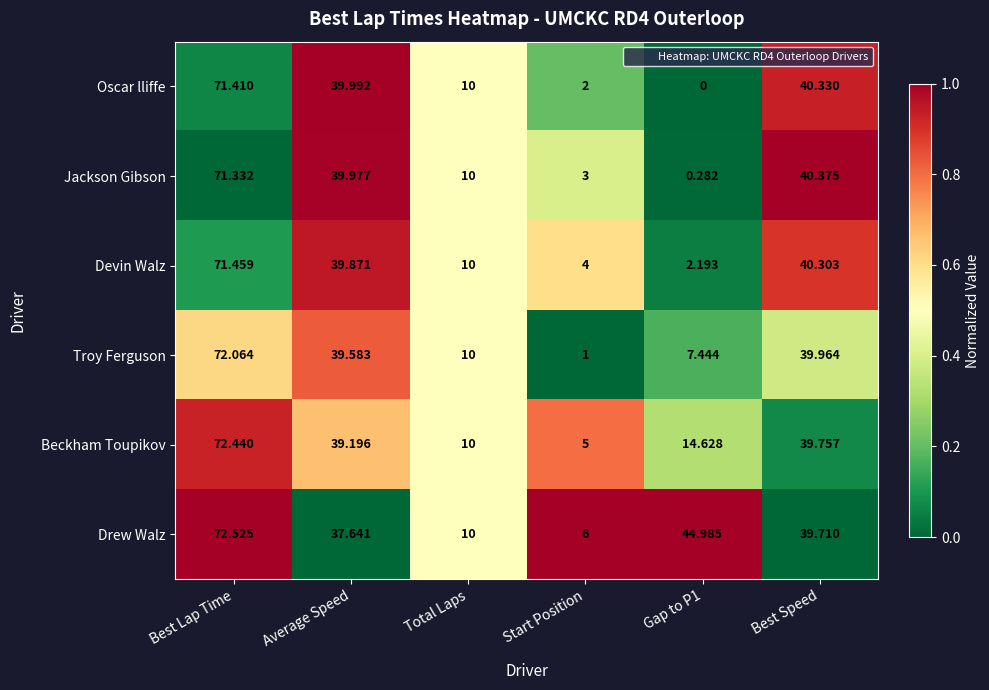

Where does the Beckham Toupikov series first go above 39?

Best Lap Time